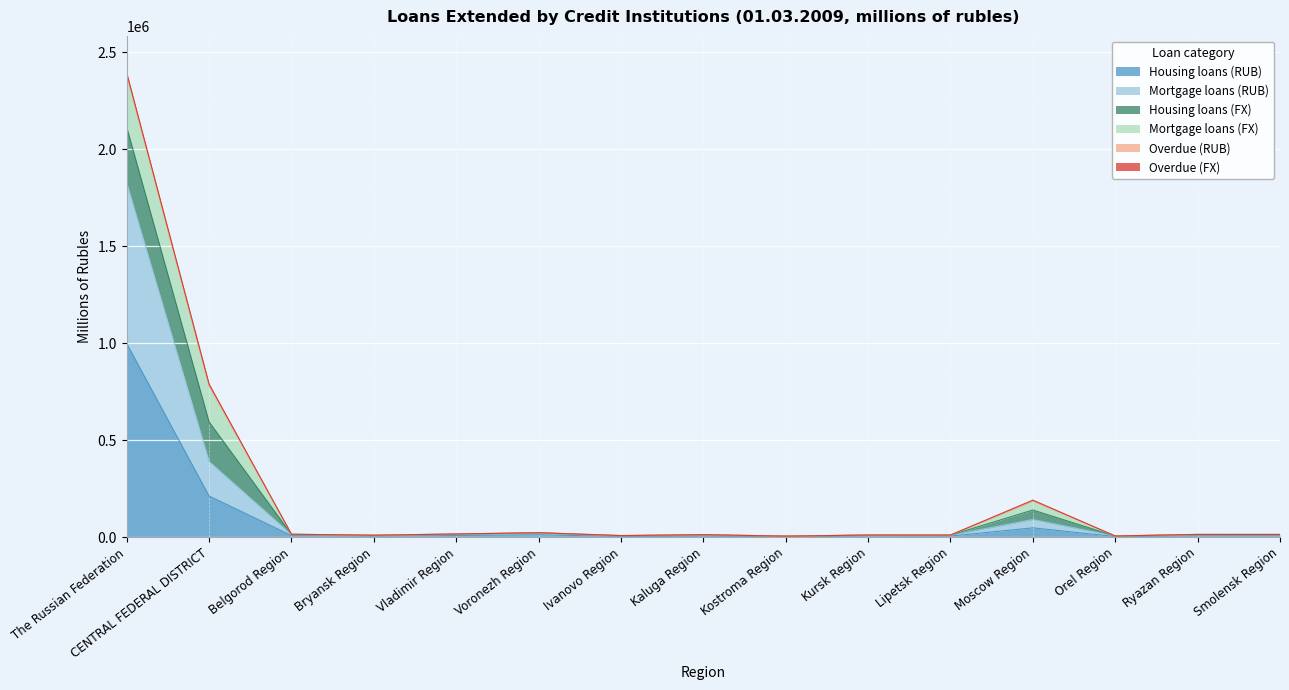

At which category is the sum across all series the highest?

The Russian Federation